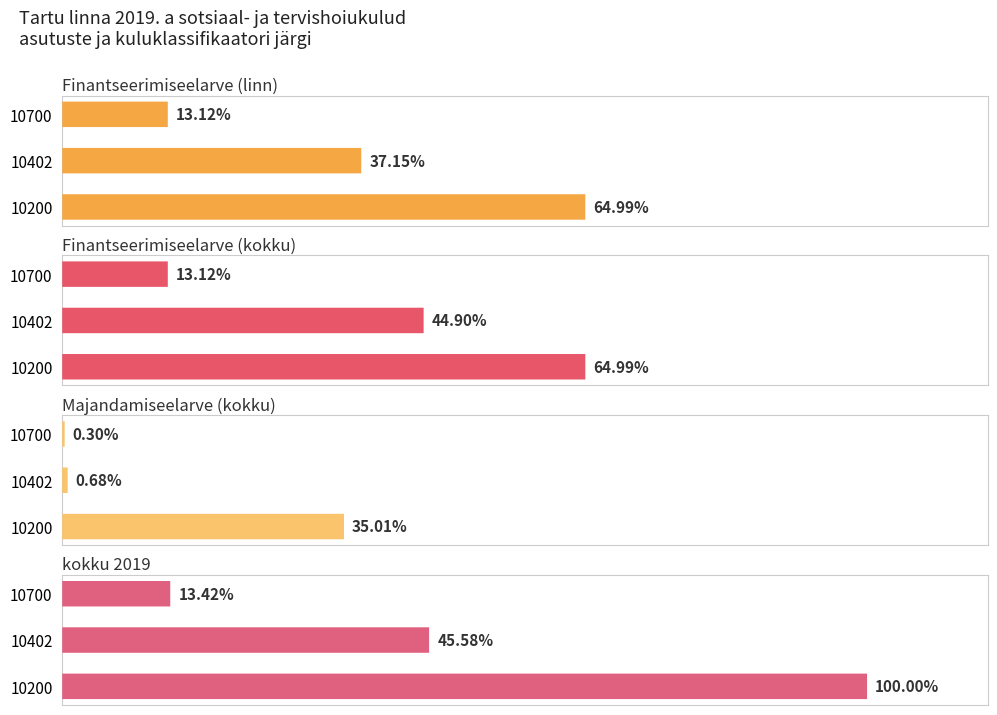

Which series has the largest range (max minus min)?

kokku 2019